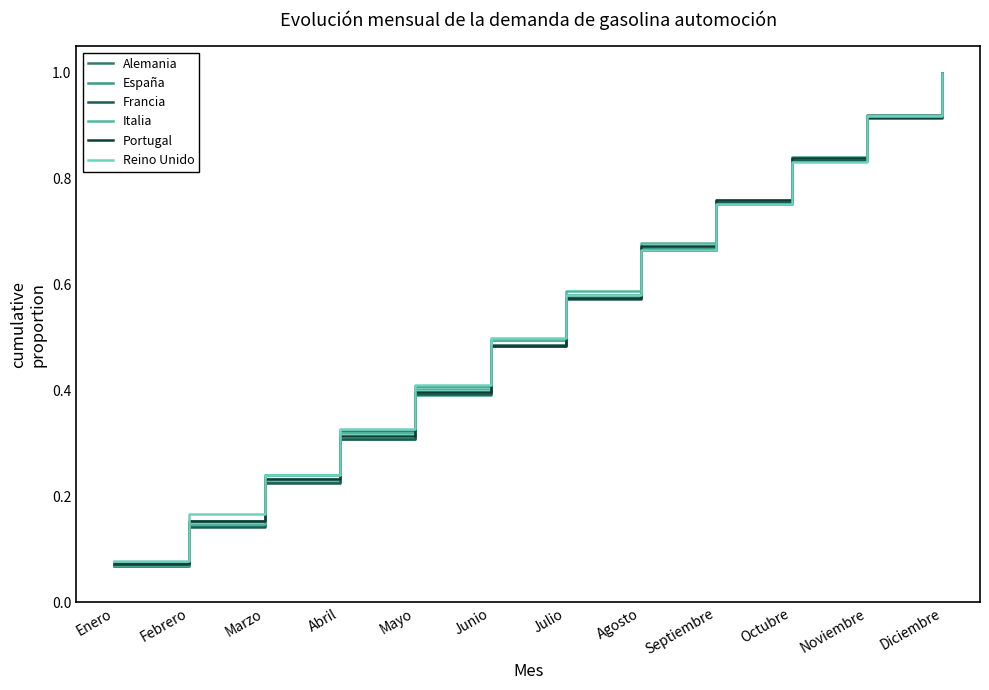

Which label corresponds to the smallest value in the chart?

Enero